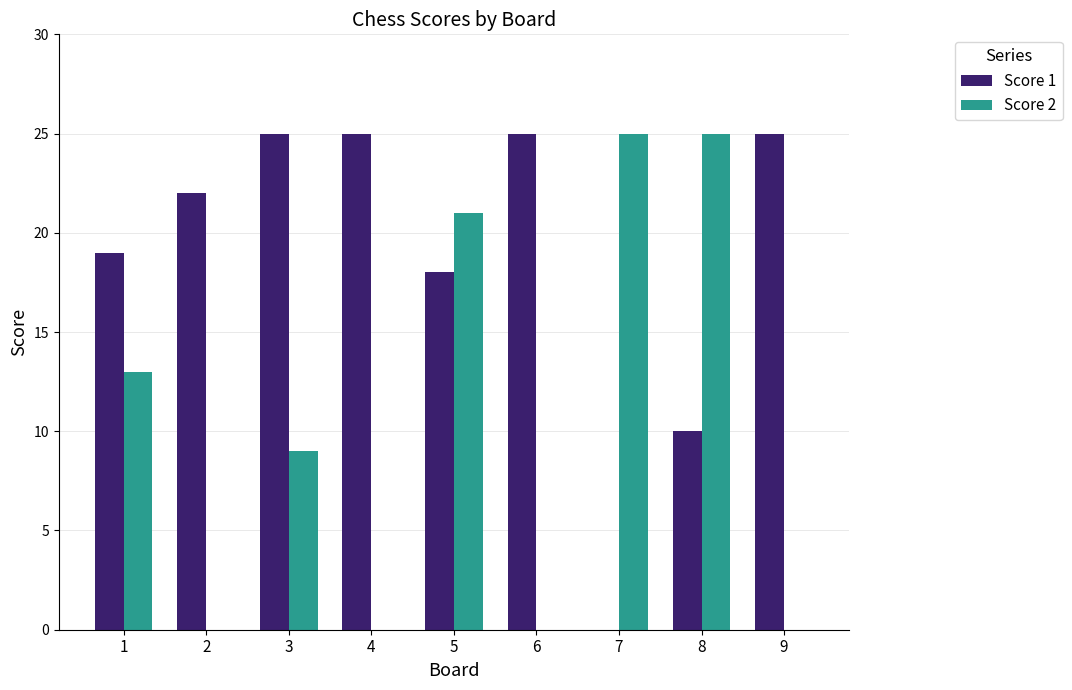

What is the sum of all Score 2 values?

93